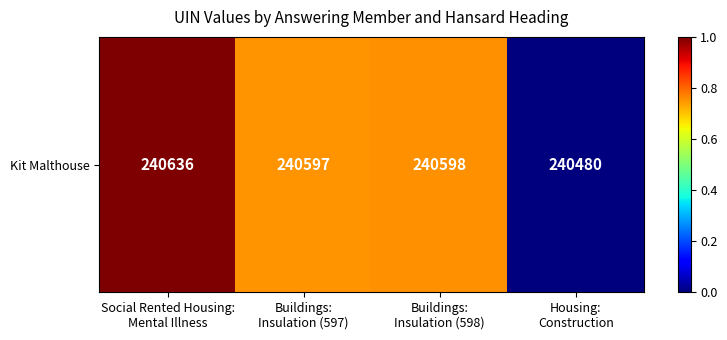

What is the difference between the maximum and second lowest values?

0.2